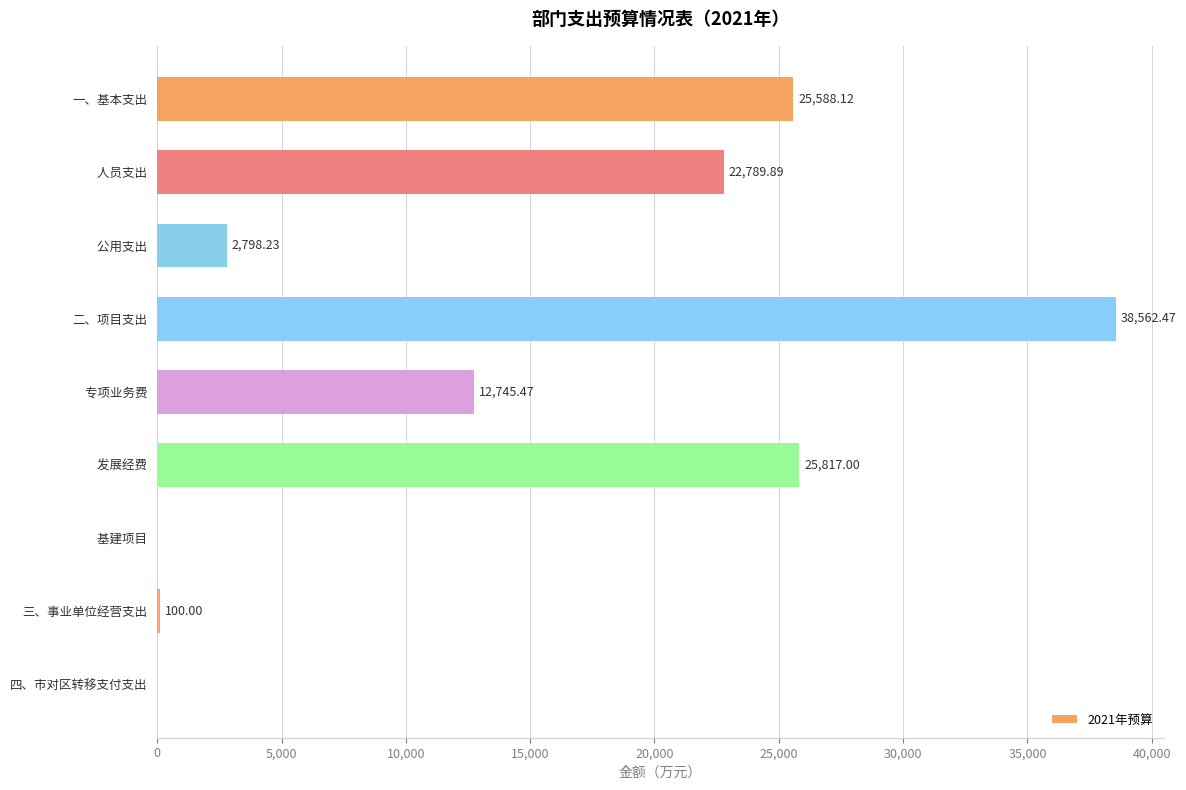

What is the sum of the values at     发展经费 and     公用支出?

28615.2